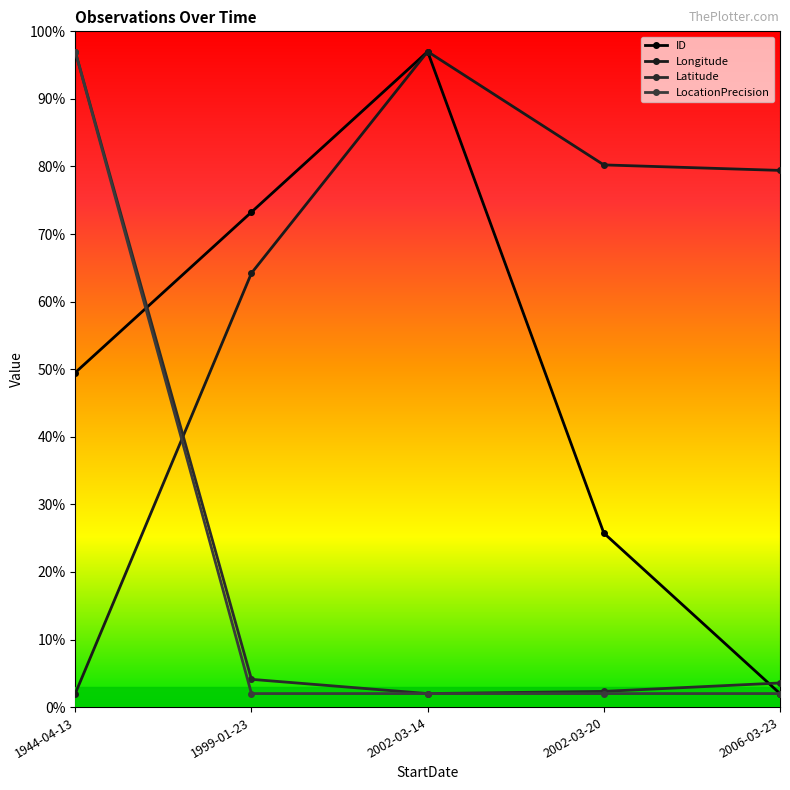

The Latitude series shows 3.7 at 2002-03-20. True or false?

False